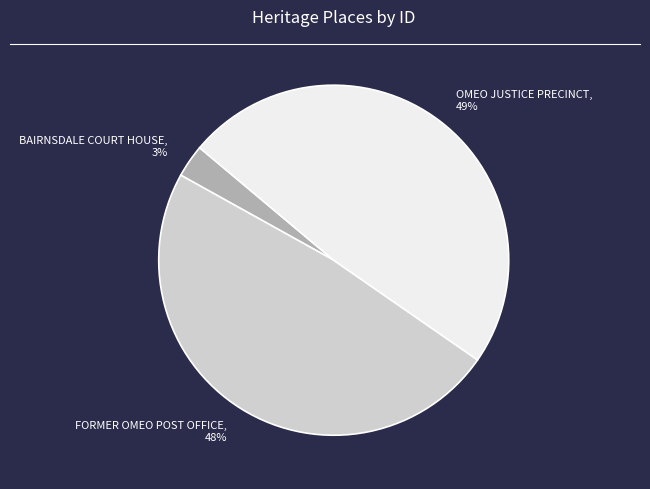

What percentage is the OMEO JUSTICE PRECINCT slice, to the nearest percent?

49%